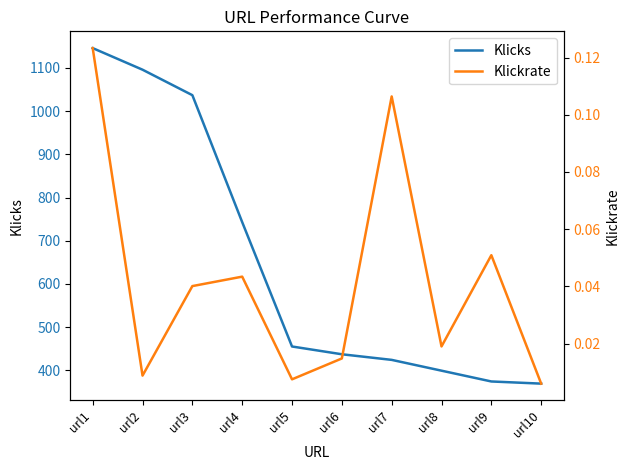

What is the average value of the Klicks series?

648